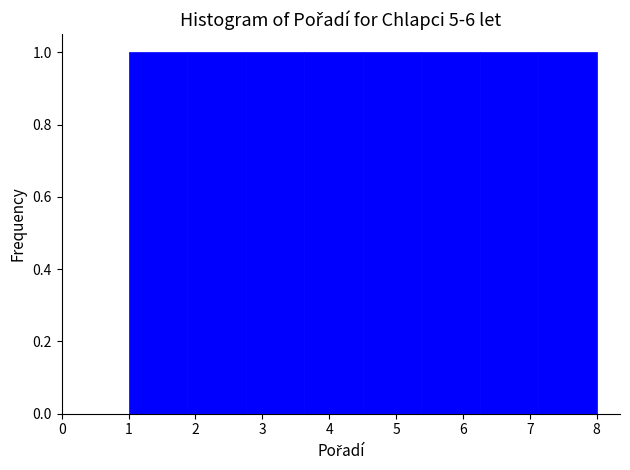

Reading left to right, list every bar in this chart as the range it spans on the x-axis followed by its height. Neither the bar edges nor the heights are printed on the chart, so give them approximately, as read against the axes.

1.0 to 1.9: 1
1.9 to 2.8: 1
2.8 to 3.6: 1
3.6 to 4.5: 1
4.5 to 5.4: 1
5.4 to 6.3: 1
6.3 to 7.1: 1
7.1 to 8.0: 1